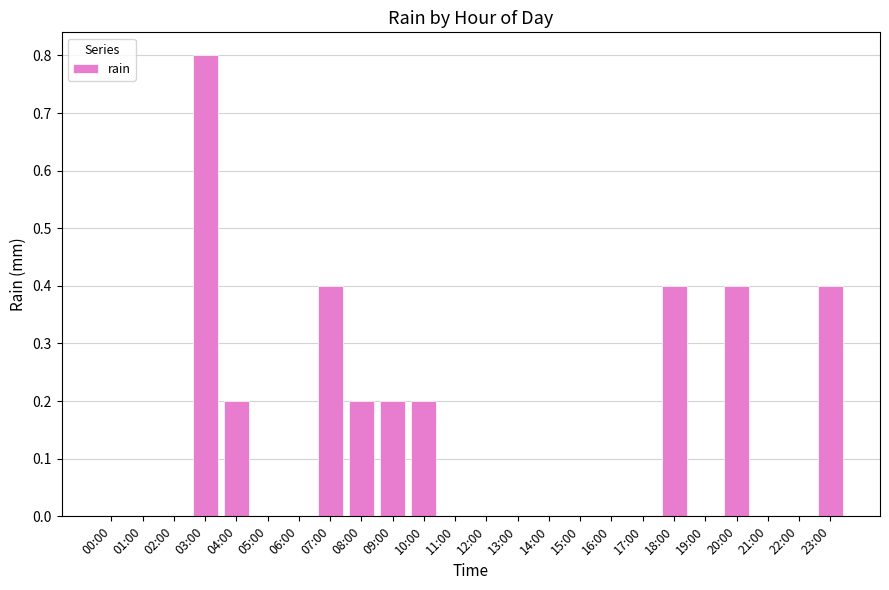

The chart shows a value of 0.8 at 03:00. True or false?

True